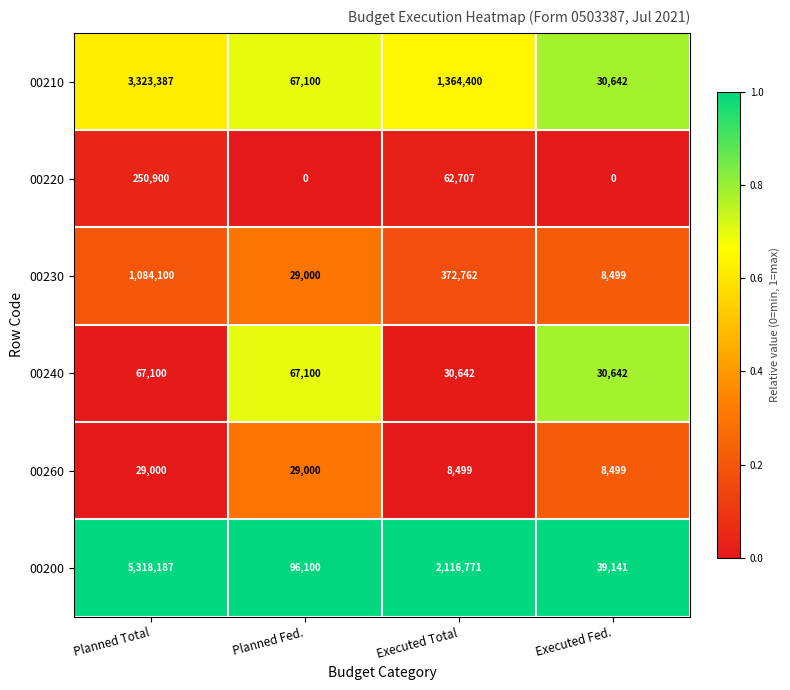

Is it true that 00200 equals 39141 at Executed Fed.?

True